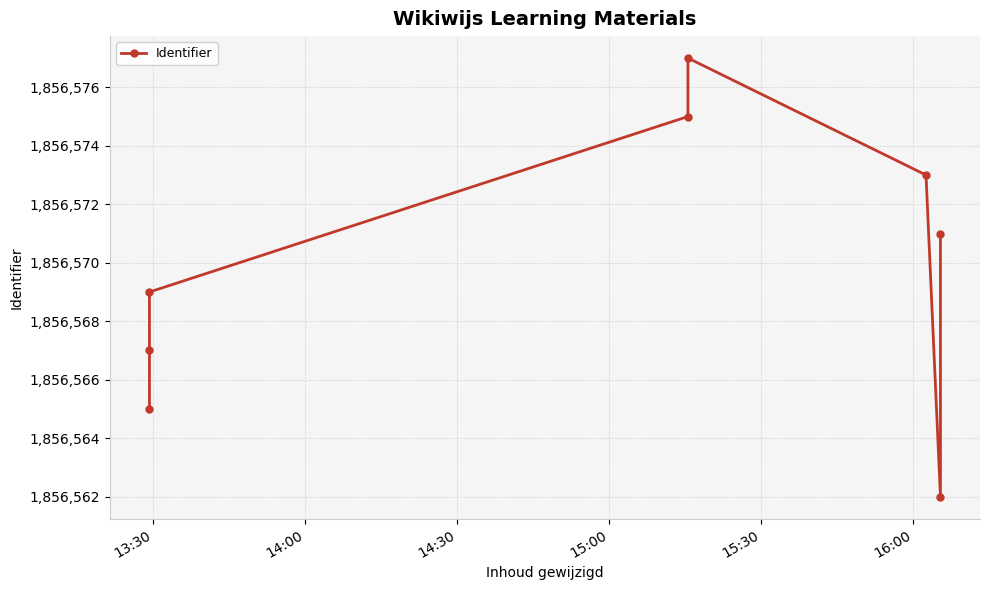

What is the approximate value at 14:00, to the nearest 10?

1856570